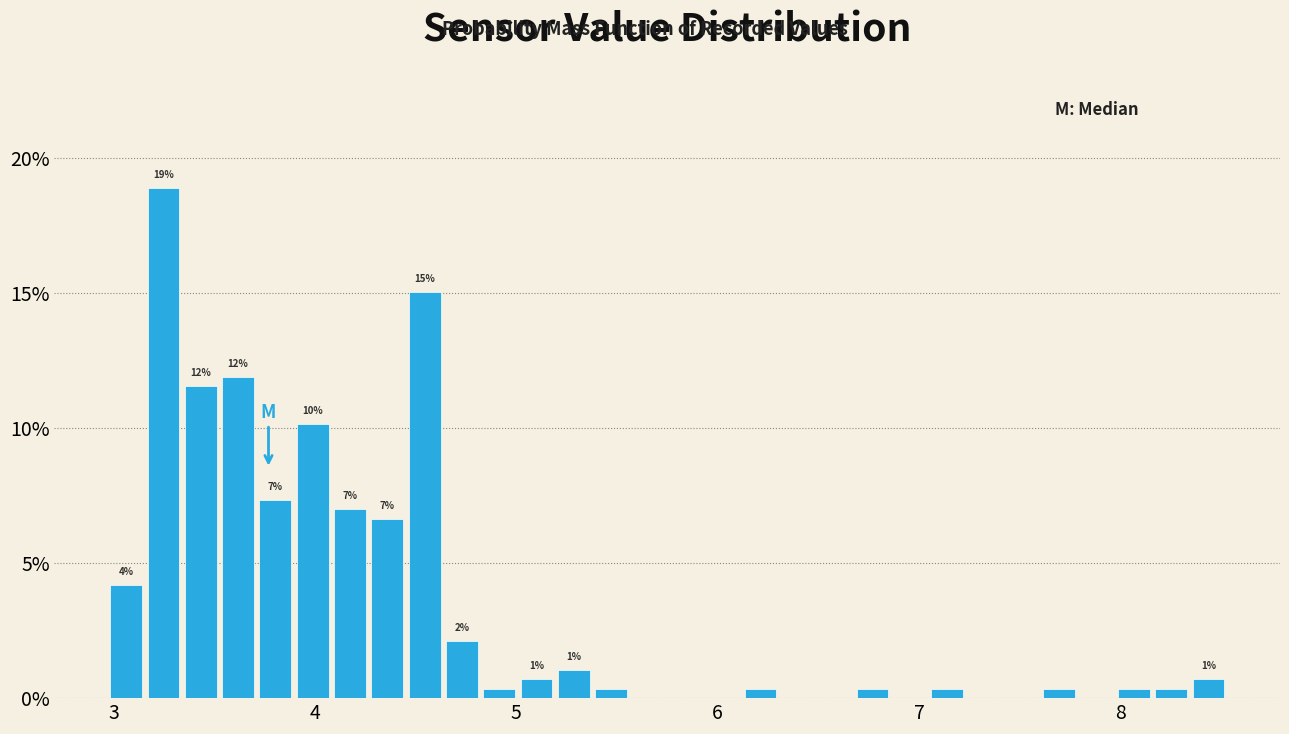

Read against the x-axis, roughly where is the centre of the tallest bar?

3.2